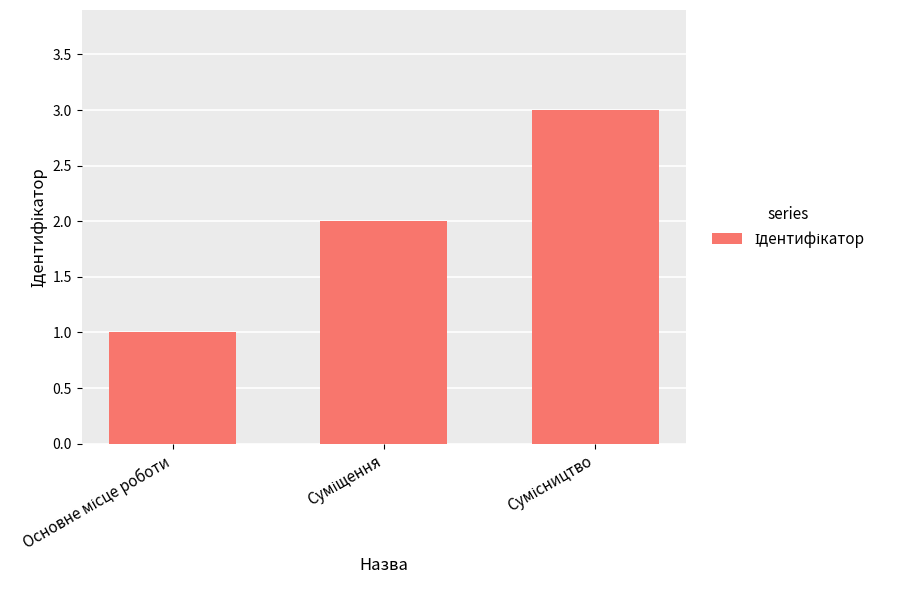

What is the greatest value displayed?

3